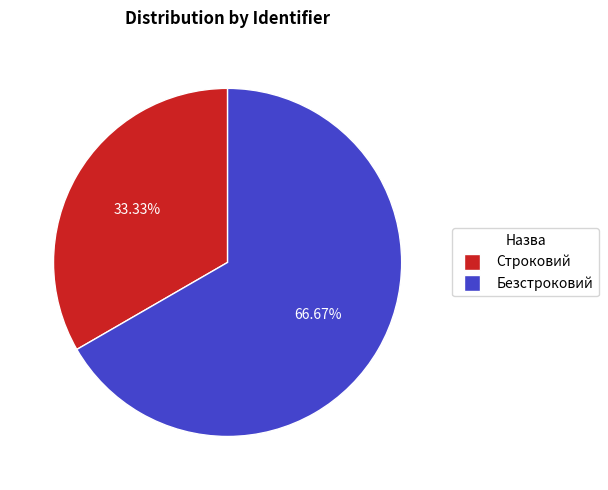

Combined, what portion of the pie is Строковий and Безстроковий?

100.0%